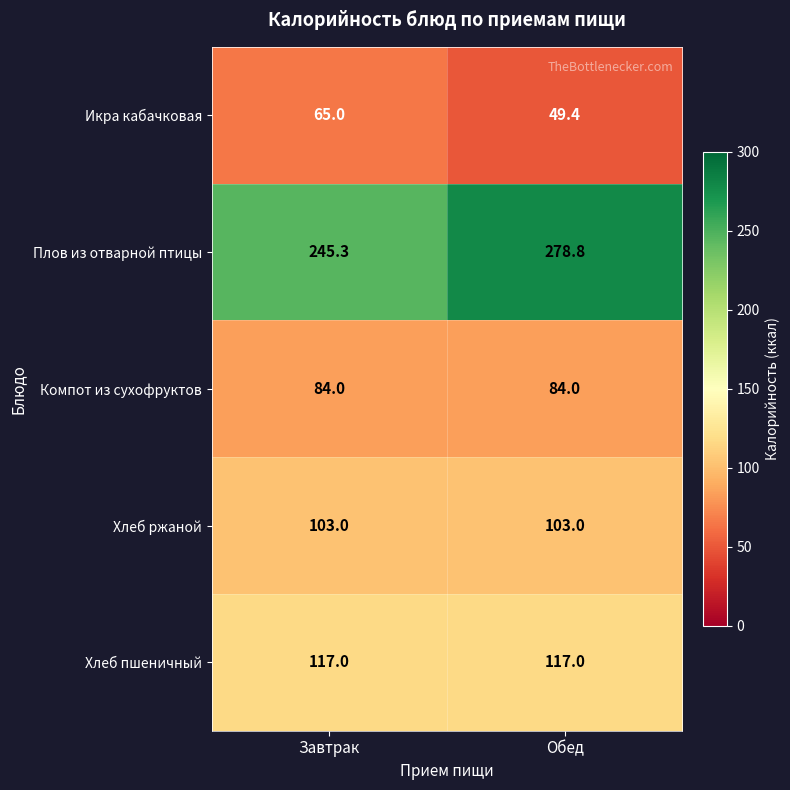

At Обед, list the series in order from largest to smallest.

Плов из отварной птицы, Хлеб пшеничный, Хлеб ржаной, Компот из сухофруктов, Икра кабачковая